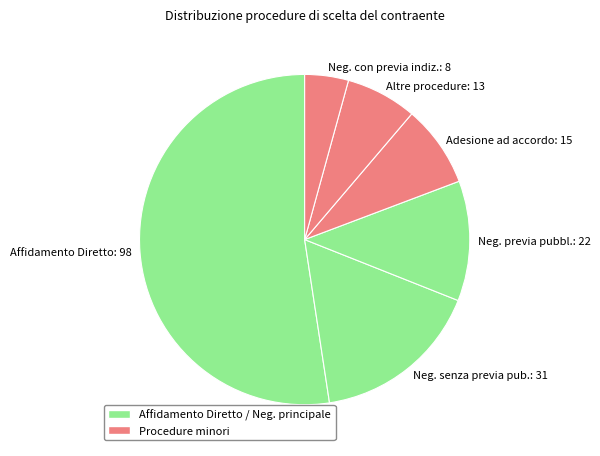

Which slice is the largest?

Affidamento Diretto